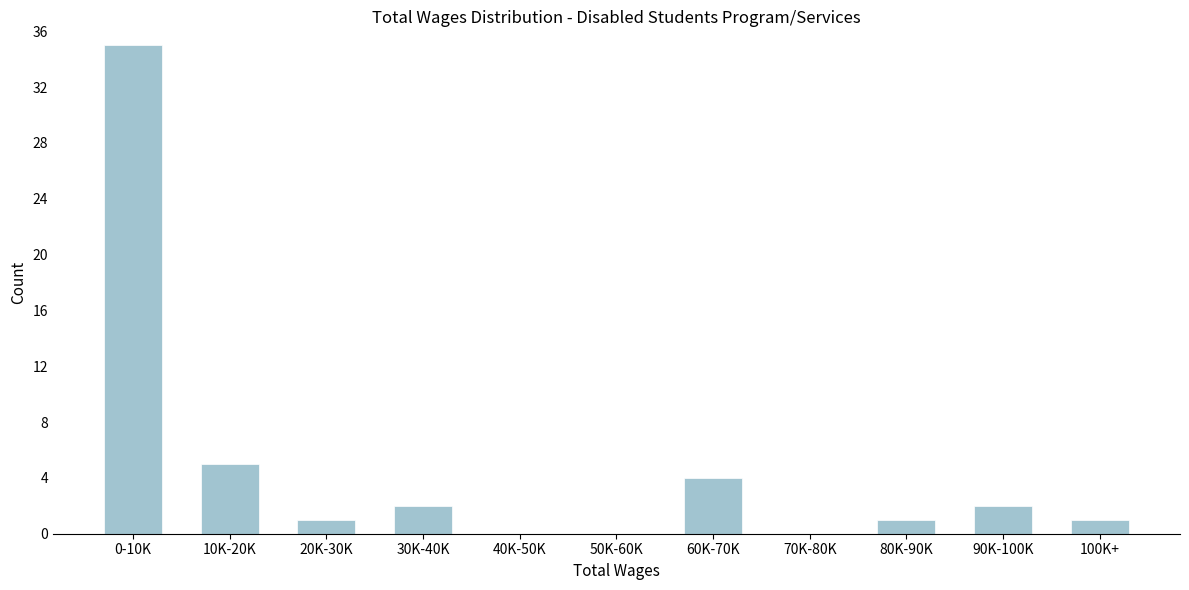

Reading left to right, what are all the values shown in this chart?

0-10K=35	10K-20K=5	20K-30K=1	30K-40K=2	40K-50K=0	50K-60K=0	60K-70K=4	70K-80K=0	80K-90K=1	90K-100K=2	100K+=1